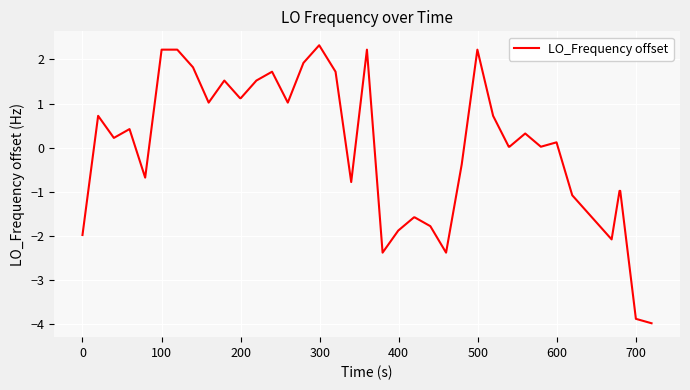

True or false: the data has more than 1 interior local peaks.

True